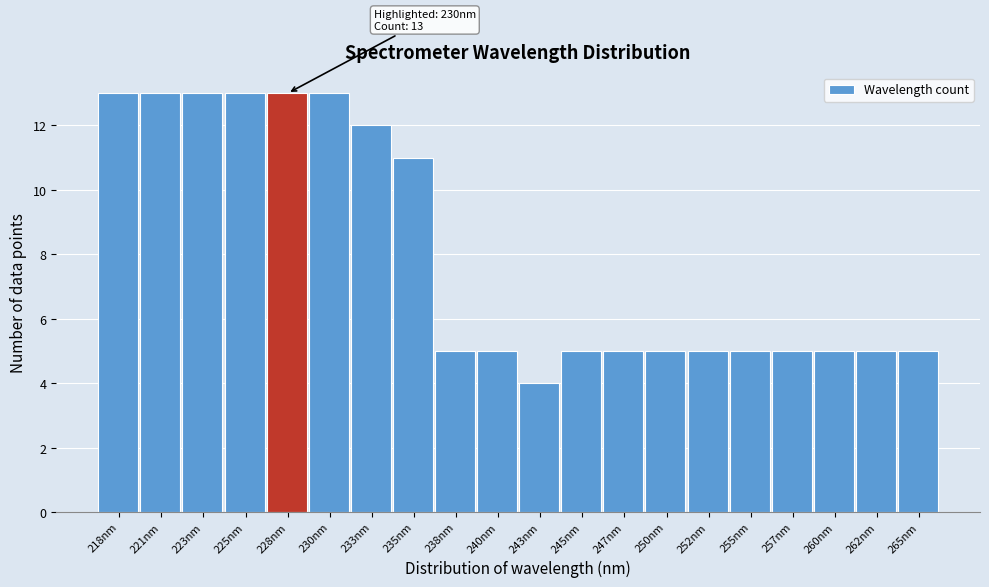

Reading right to left, what are all the values shown in this chart?

5	5	5	5	5	5	5	5	5	4	5	5	11	12	13	13	13	13	13	13